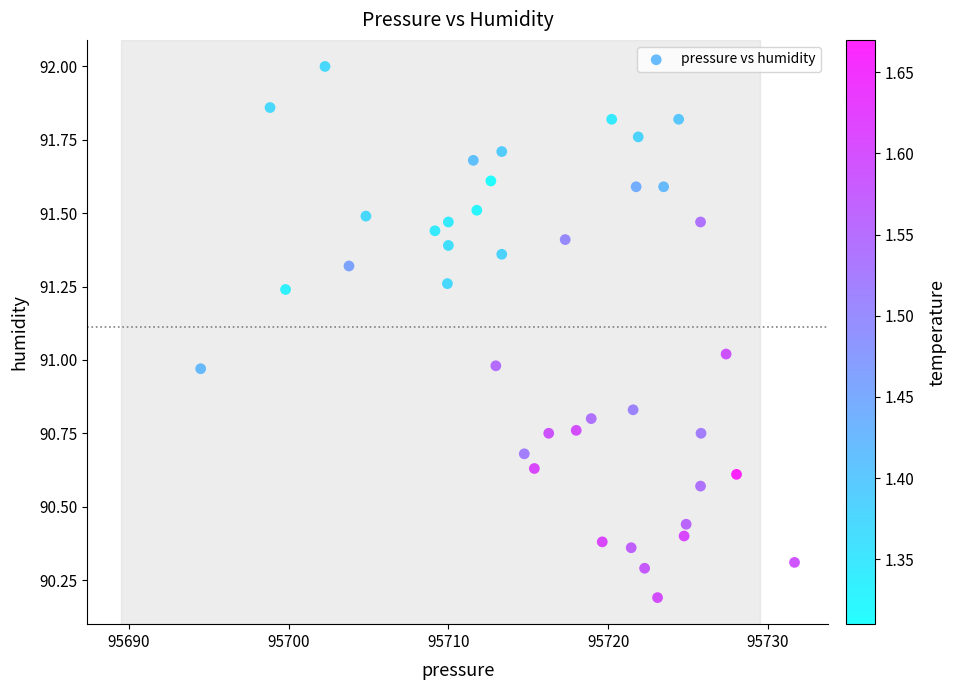

What is the range of Y values (max minus min)?

1.8